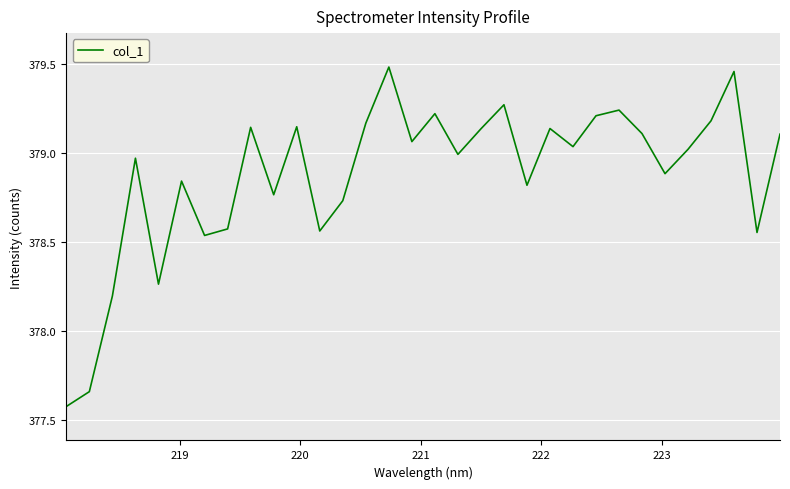

Is this an area chart (filled region under the line)?

No